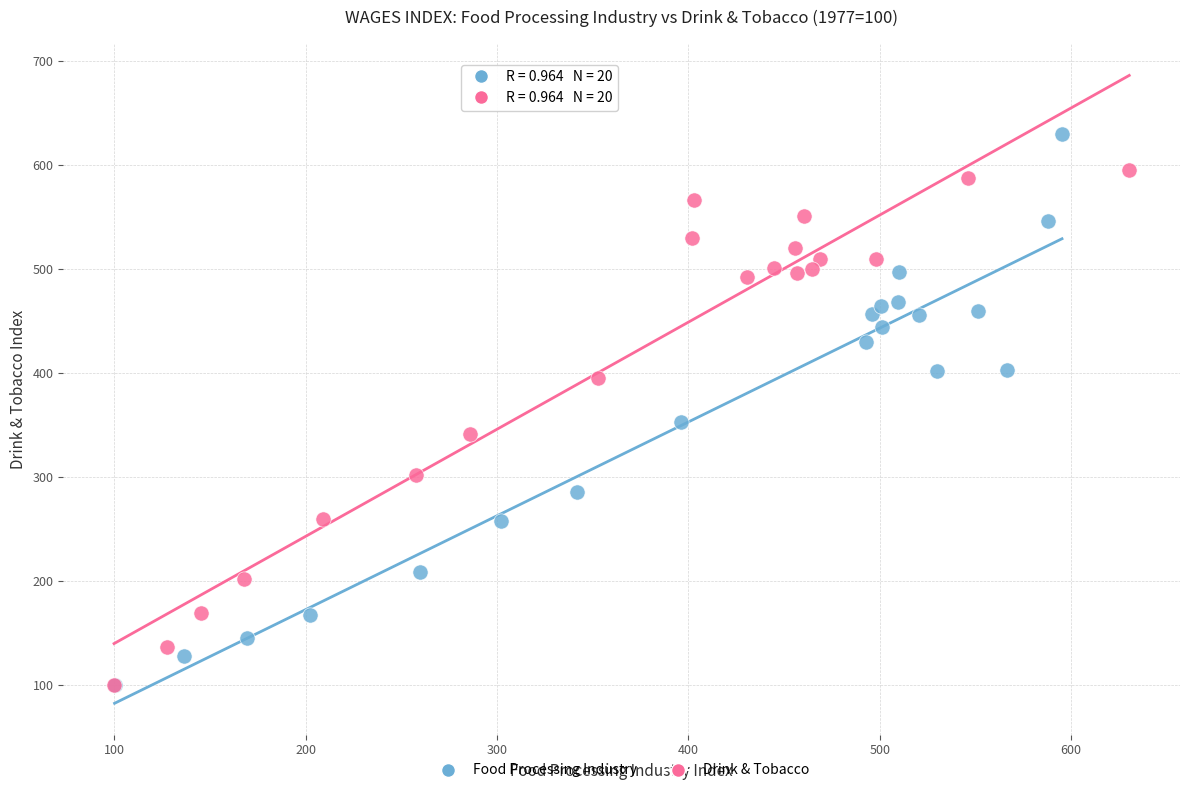

Which series contains the highest Y value?

Food Processing Industry